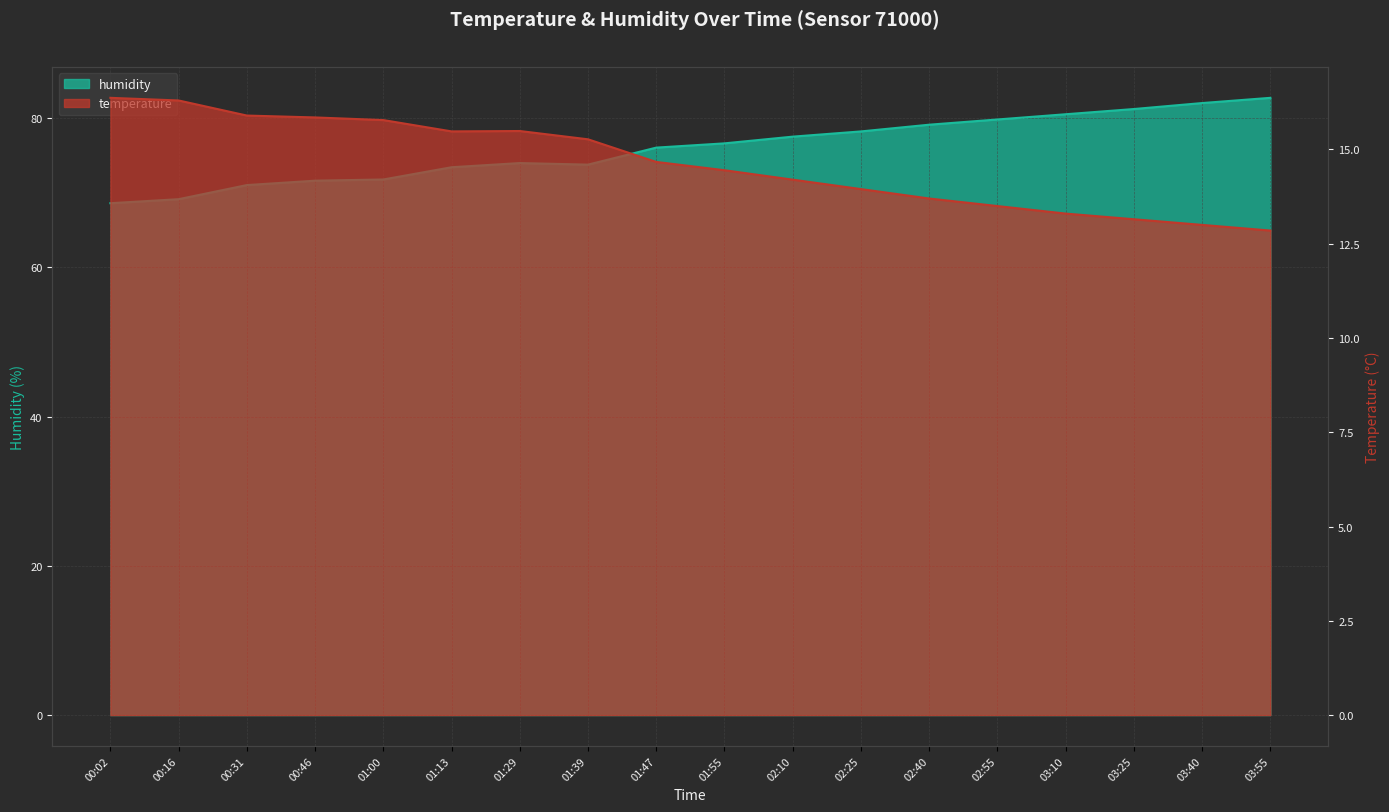

The temperature series shows 4.4 at 02:10. True or false?

False